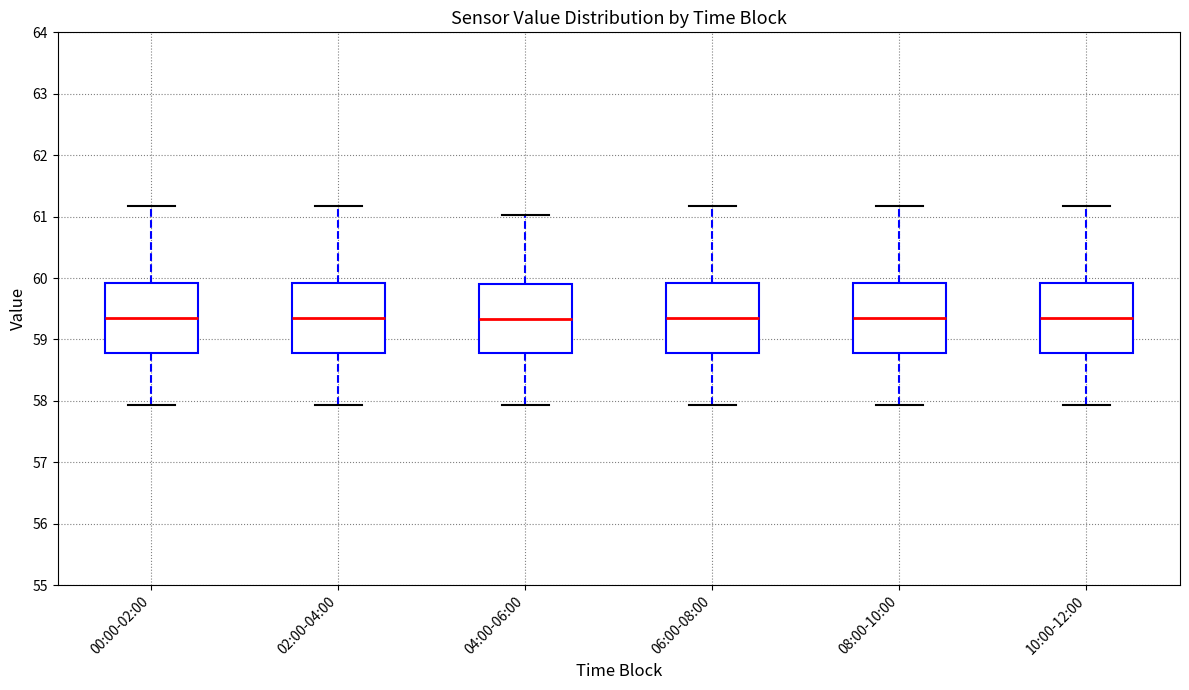

Reading left to right, transcribe this box plot: for each box, give where its median line is, the range the box spans, and where its two whiskers end, as read against the y-axis. The values are not printed on the chart, so give them approximately, as read against the axis.

00:00-02:00: median 59.4, box 58.8 to 59.9, whiskers 57.9 to 61.2
02:00-04:00: median 59.4, box 58.8 to 59.9, whiskers 57.9 to 61.2
04:00-06:00: median 59.3, box 58.8 to 59.9, whiskers 57.9 to 61.0
06:00-08:00: median 59.4, box 58.8 to 59.9, whiskers 57.9 to 61.2
08:00-10:00: median 59.4, box 58.8 to 59.9, whiskers 57.9 to 61.2
10:00-12:00: median 59.4, box 58.8 to 59.9, whiskers 57.9 to 61.2